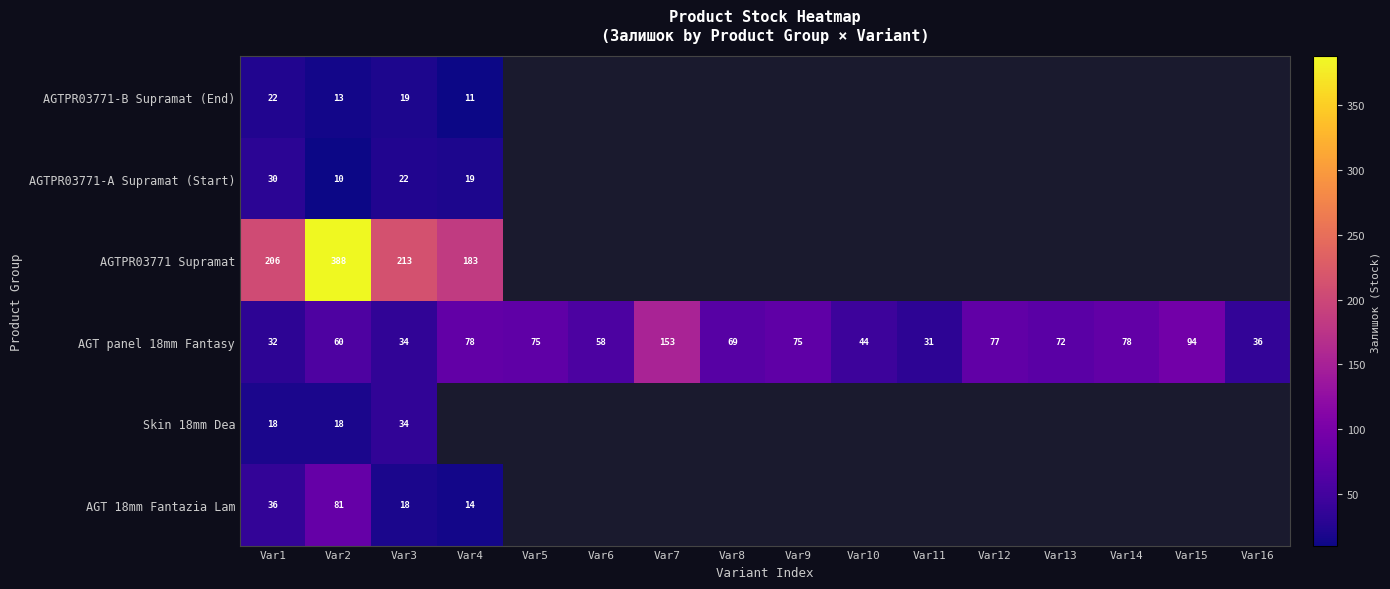

What is the spread (max minus min) of values at Var2?

378